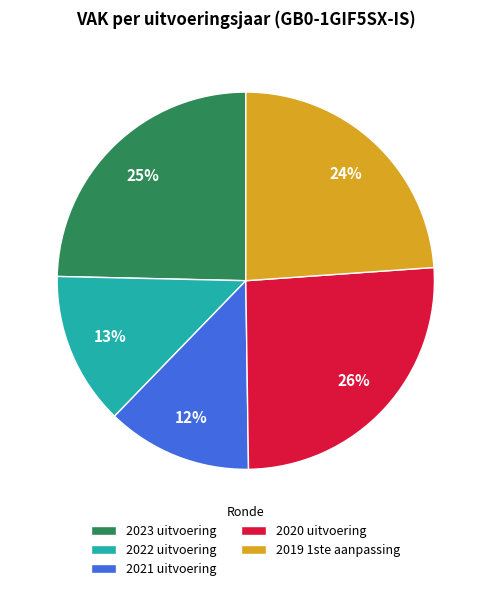

Which slice is the smallest?

2021 uitvoering